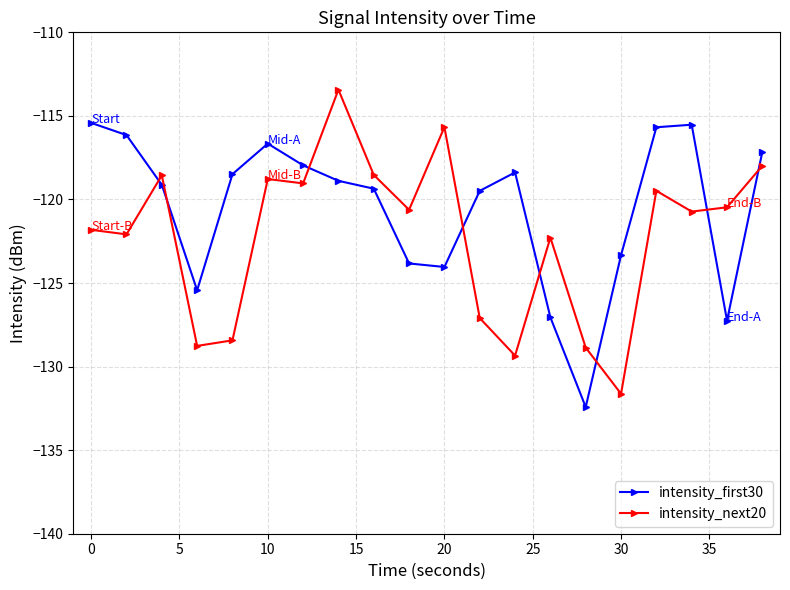

List the series in order of their peak value, lowest first.

intensity_first30, intensity_next20